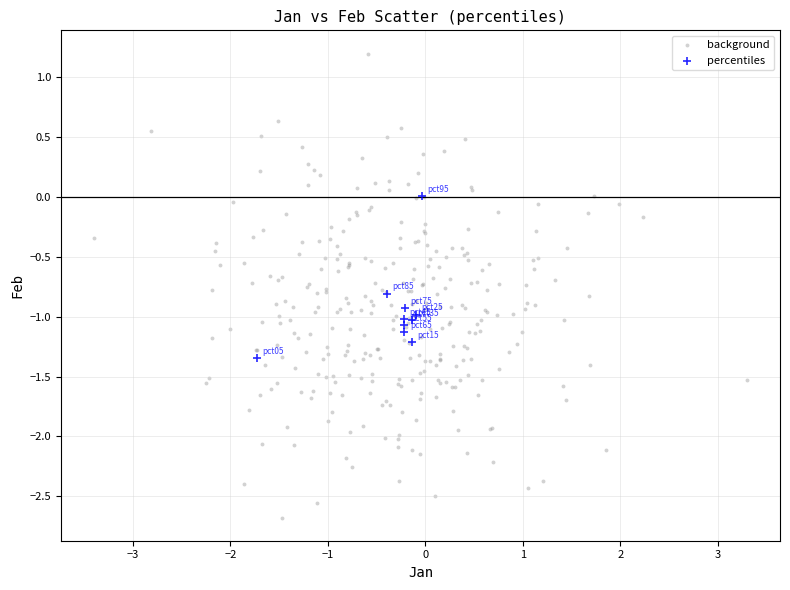

Which series reaches the maximum Y coordinate?

background